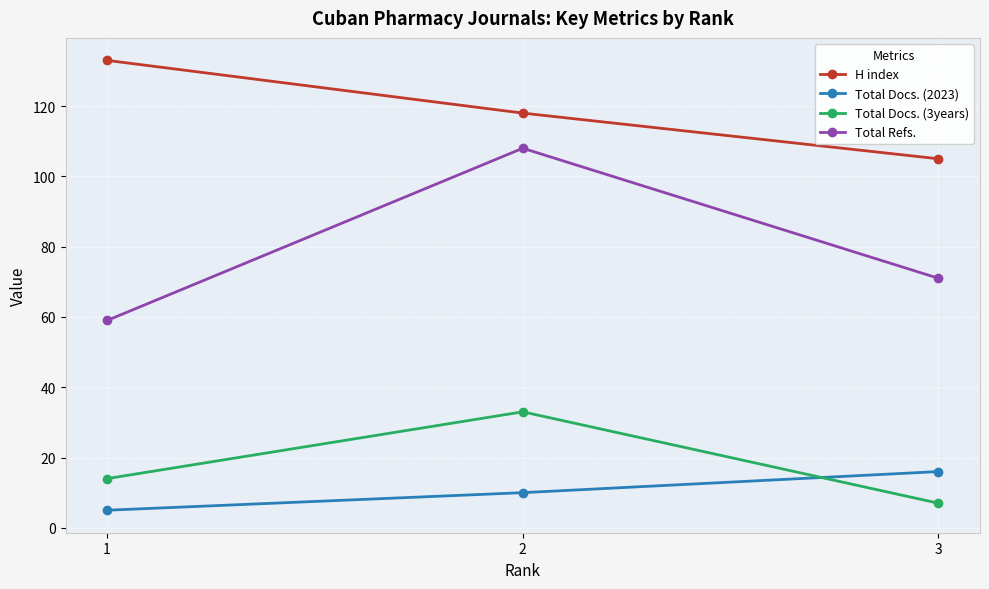

What value does the Total Docs. (3years) series have at 1, to the nearest 5?

15